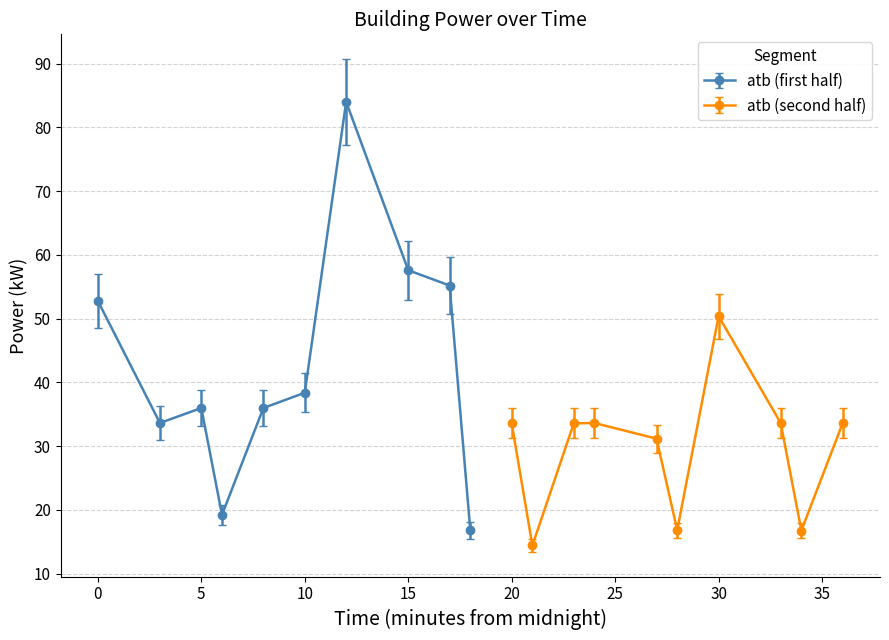

What is the value of the 7th point from the left?

84.0